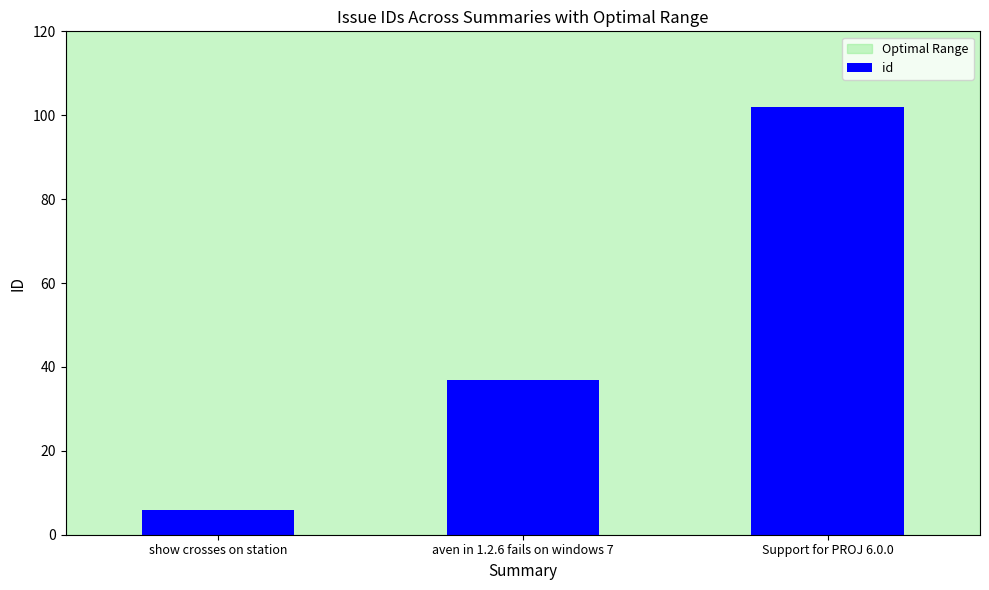

Count the values in the range 6 to 102.

3